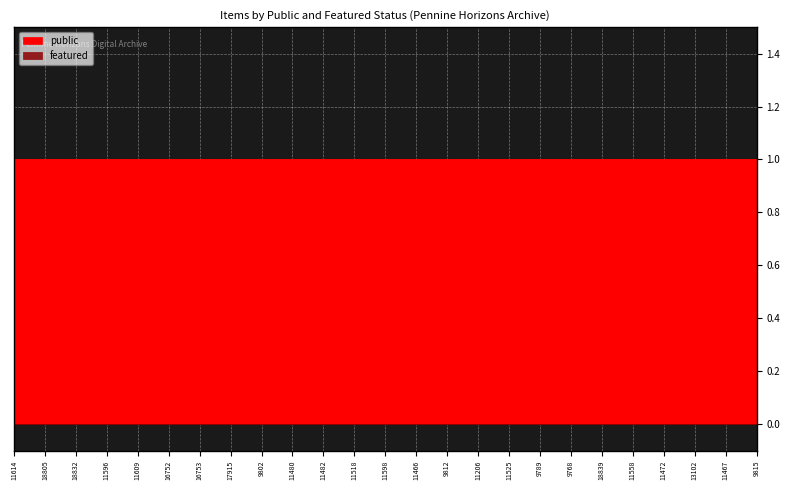

Which has a higher value, 11466 or 11480?

11466